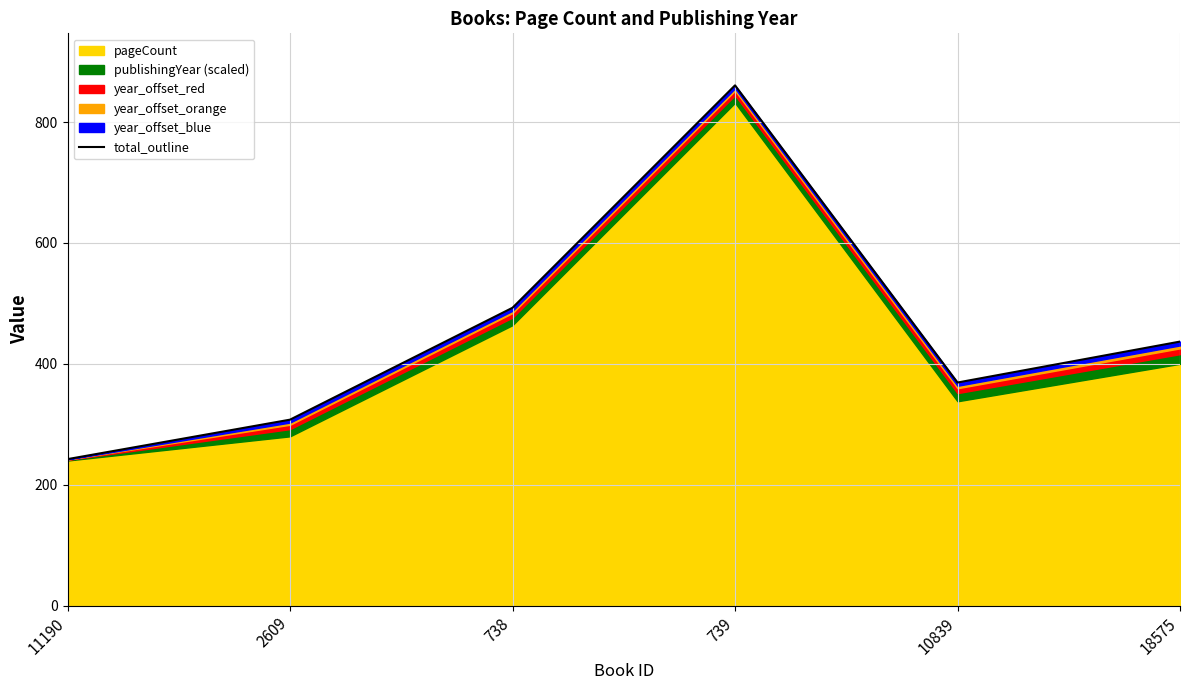

List the labels in order of value, smallest first.

11190, 2609, 10839, 18575, 738, 739